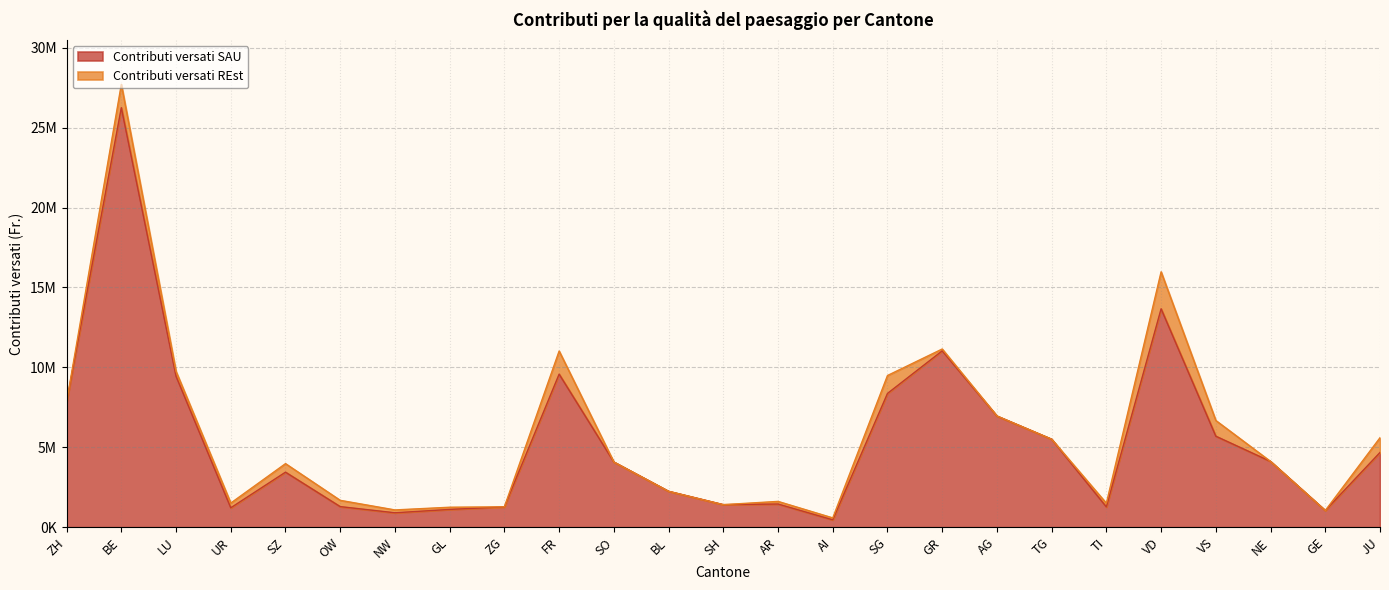

Approximately how many times larger is the value at NW compared to AG?

0.1